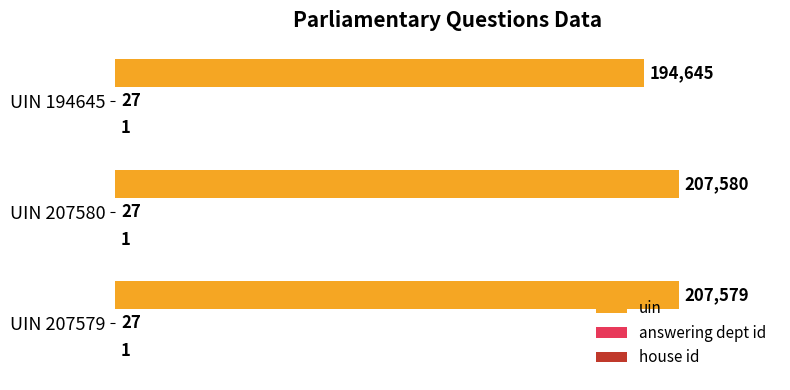

The uin series shows 298739 at UIN 194645. True or false?

False